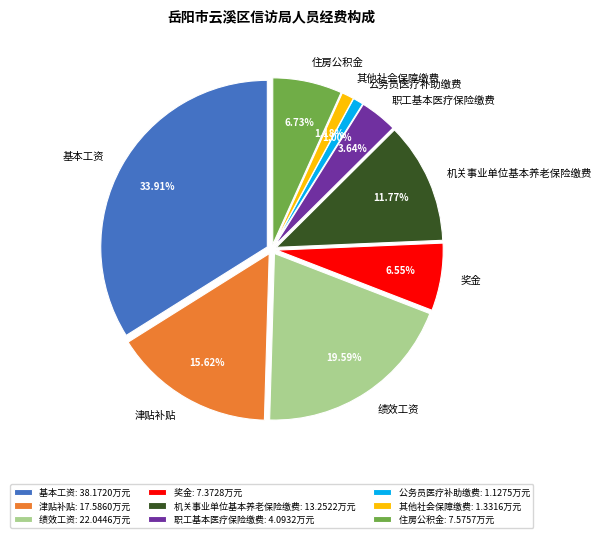

How many segments does this pie chart have?

9